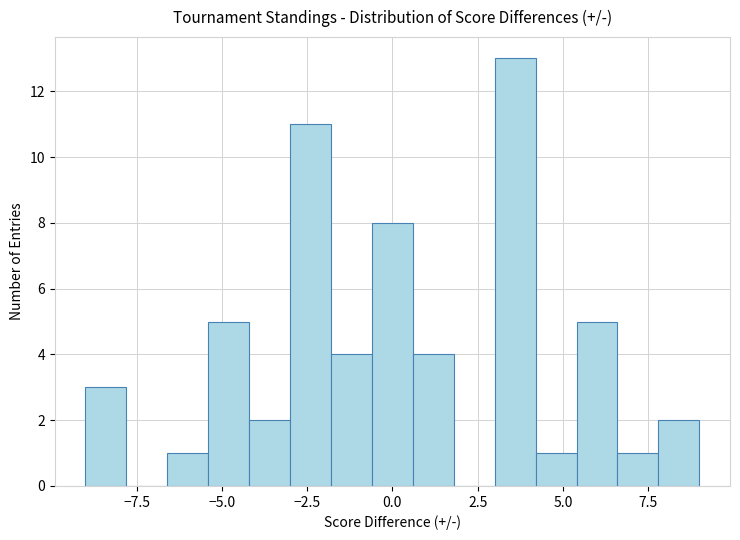

Read against the x-axis, roughly where is the centre of the tallest bar?

3.5